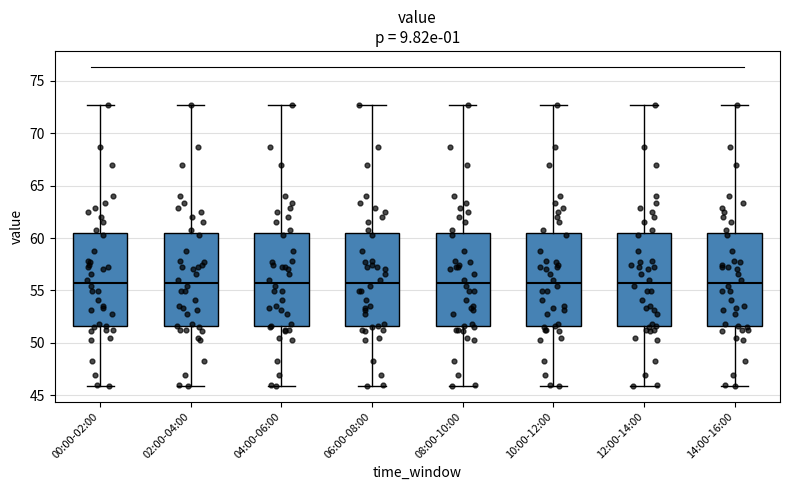

Reading left to right, read every box against the y-axis: the position of its median line, the range the box covers, and the ends of its whiskers. The values are not printed on the chart, so give them approximately, as read against the axis.

00:00-02:00: median 55.5, box 51.5 to 60.5, whiskers 46.0 to 72.5
02:00-04:00: median 55.5, box 51.5 to 60.5, whiskers 46.0 to 72.5
04:00-06:00: median 55.5, box 51.5 to 60.5, whiskers 46.0 to 72.5
06:00-08:00: median 55.5, box 51.5 to 60.5, whiskers 46.0 to 72.5
08:00-10:00: median 55.5, box 51.5 to 60.5, whiskers 46.0 to 72.5
10:00-12:00: median 55.5, box 51.5 to 60.5, whiskers 46.0 to 72.5
12:00-14:00: median 55.5, box 51.5 to 60.5, whiskers 46.0 to 72.5
14:00-16:00: median 55.5, box 51.5 to 60.5, whiskers 46.0 to 72.5